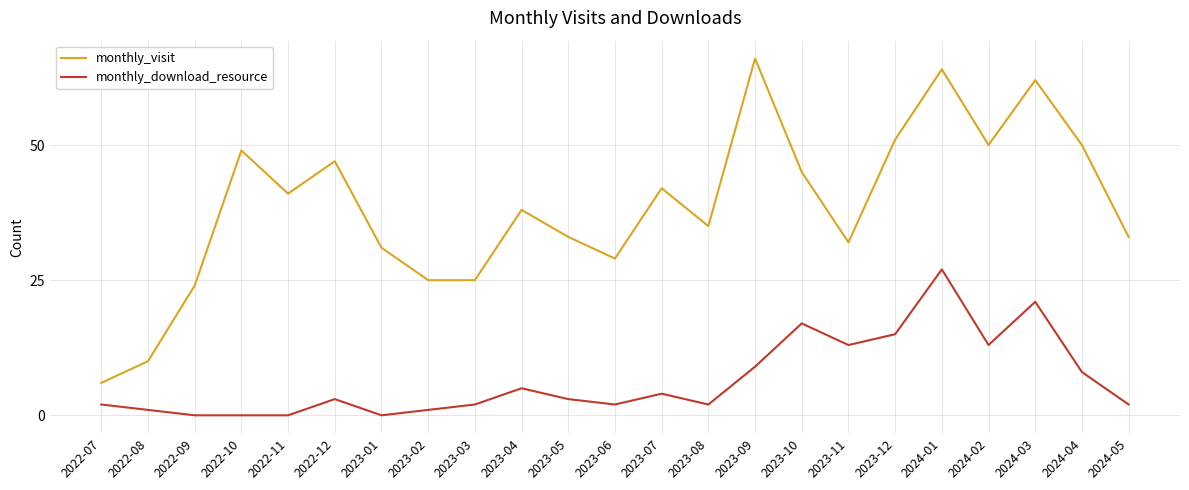

Rank the series by their average value, from highest to lowest.

monthly_visit, monthly_download_resource